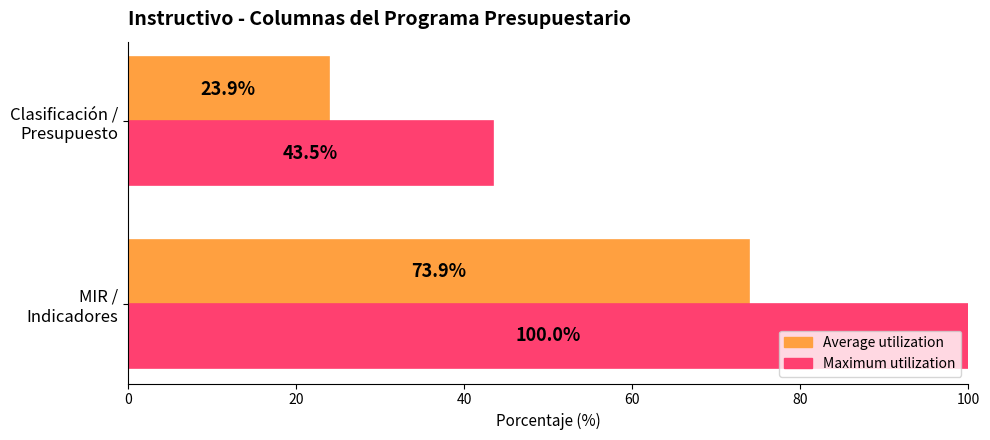

Which series has the widest spread of values?

Maximum utilization